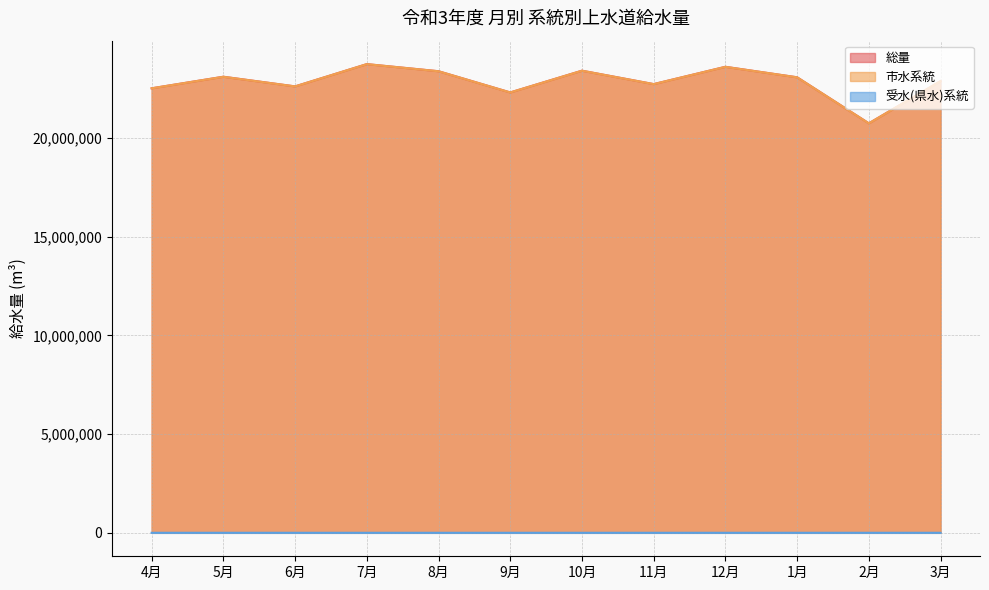

How many lines are shown in the chart?

3